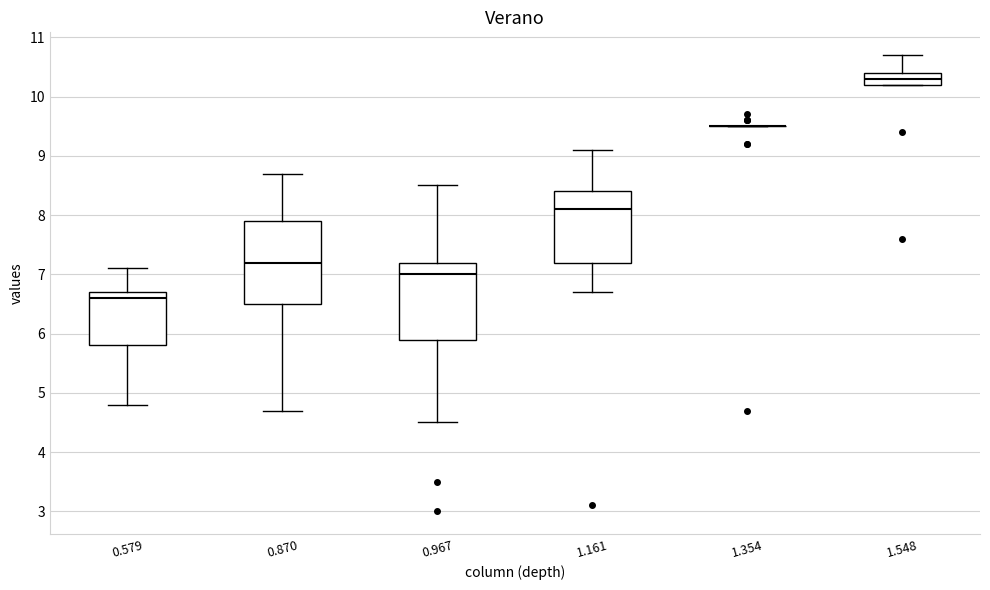

Reading left to right, read every box against the y-axis: the position of its median line, the range the box covers, and the ends of its whiskers. The values are not printed on the chart, so give them approximately, as read against the axis.

0.579: median 6.6, box 5.8 to 6.7, whiskers 4.8 to 7.1
0.870: median 7.2, box 6.5 to 7.9, whiskers 4.7 to 8.7
0.967: median 7.0, box 5.9 to 7.2, whiskers 4.5 to 8.5
1.161: median 8.1, box 7.2 to 8.4, whiskers 6.7 to 9.1
1.354: box collapsed to a line at 9.5, whiskers 9.5 to 9.5
1.548: median 10.3, box 10.2 to 10.4, whiskers 10.2 to 10.7